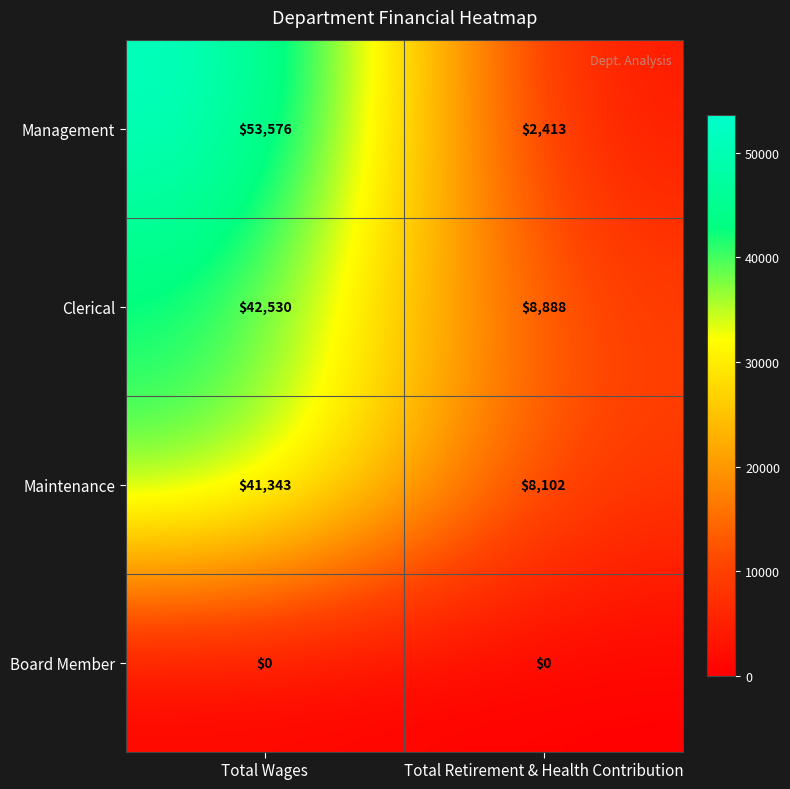

Which series has the largest total across all categories?

Management